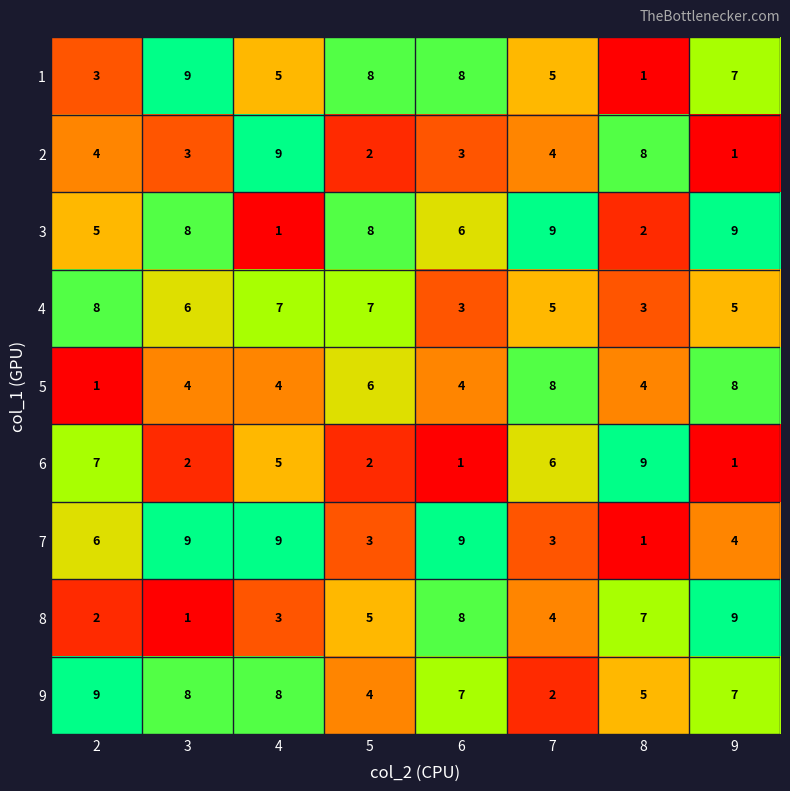

Rank the series at 2 from lowest to highest value.

5, 8, 1, 2, 3, 7, 6, 4, 9